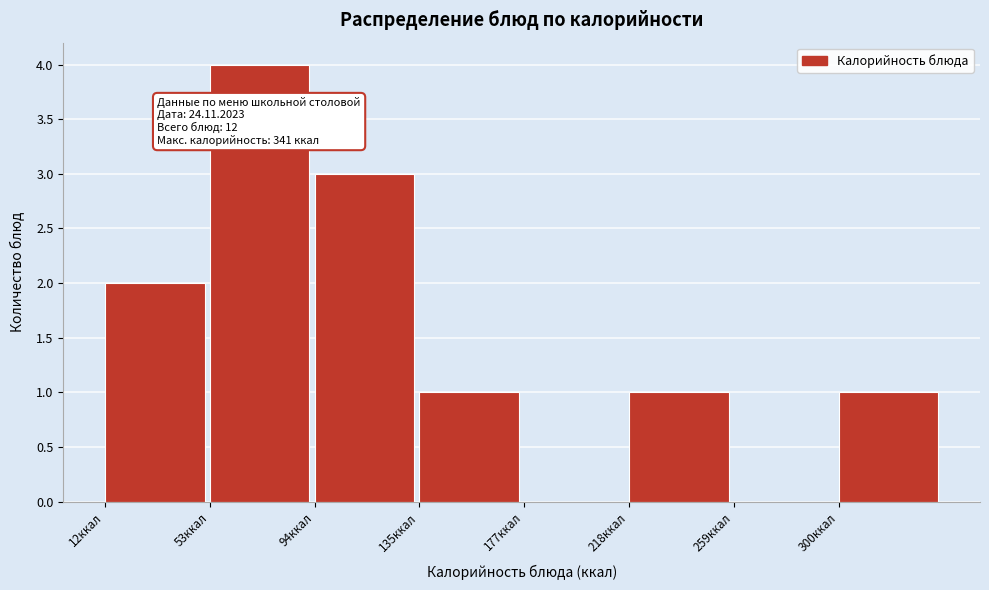

Over which range of the x-axis is the bar tallest?

55 to 95